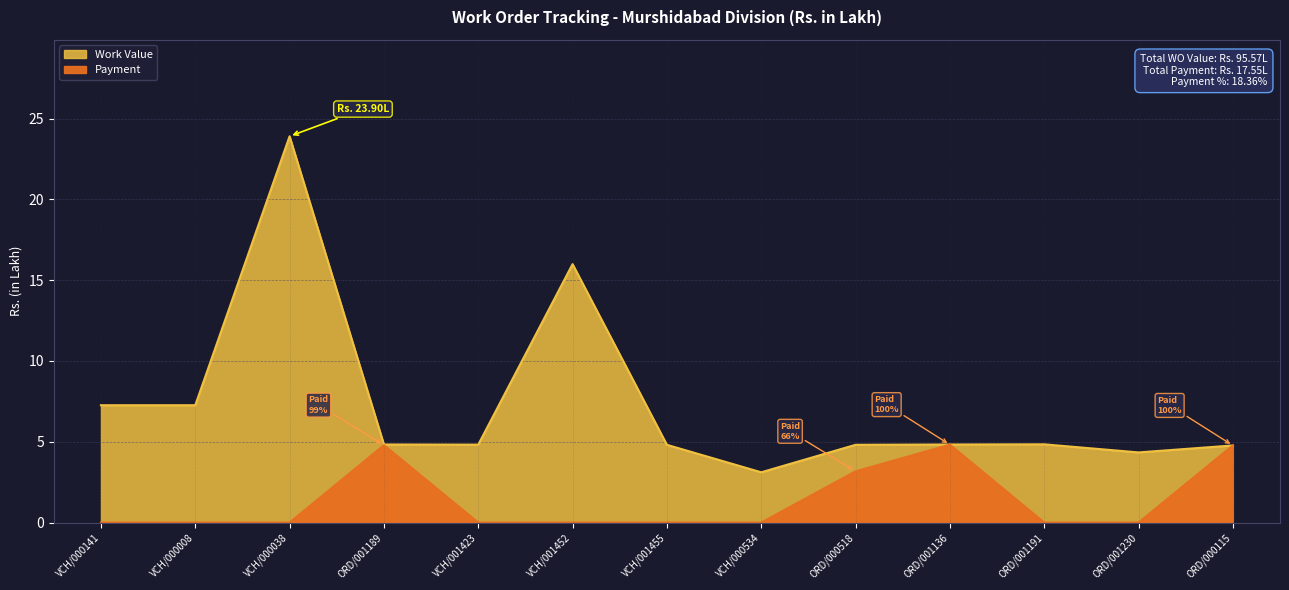

What is the lowest value of the Work Value series?

3.1